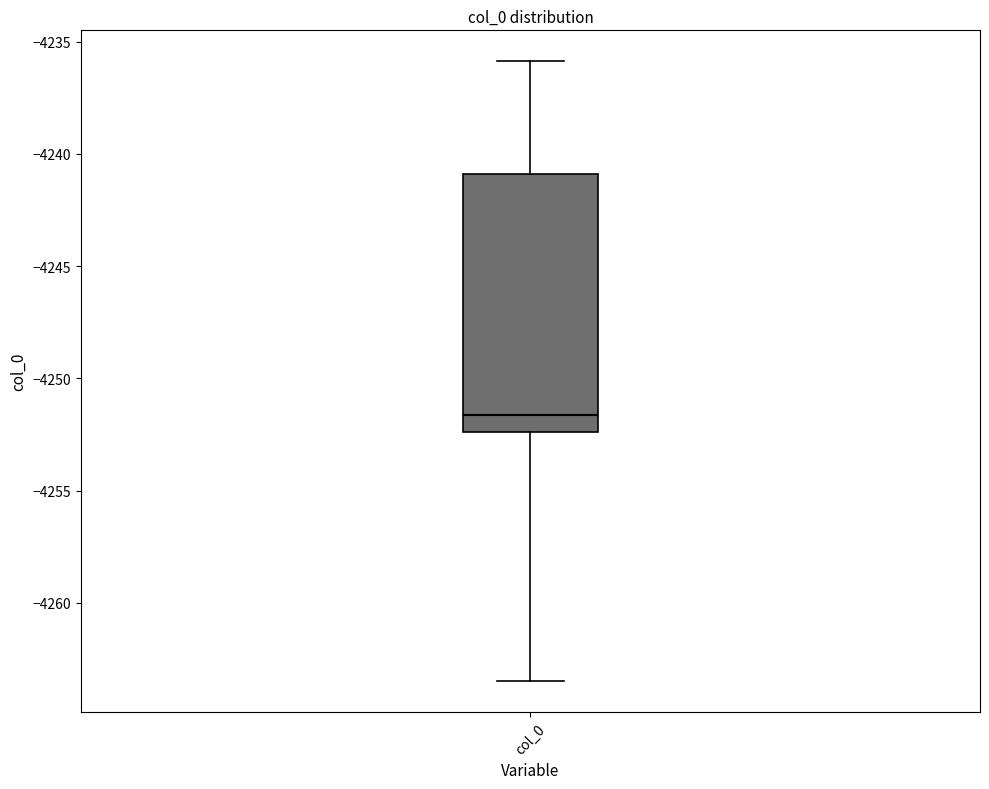

Transcribe this box plot: give where the median line is, the range the box spans, and where the two whiskers end, as read against the y-axis. The values are not printed on the chart, so give them approximately, as read against the axis.

median -4251.5, box -4252.5 to -4241.0, whiskers -4263.5 to -4236.0